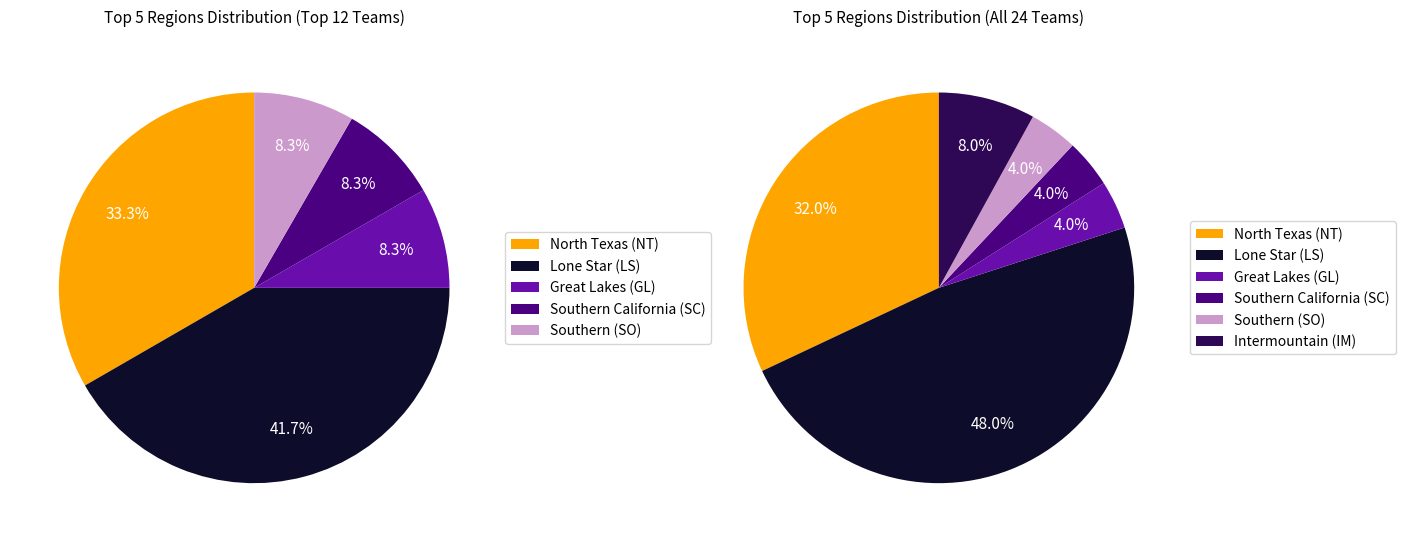

To the nearest percent, what percentage of the pie is Lone Star (LS)?

48%